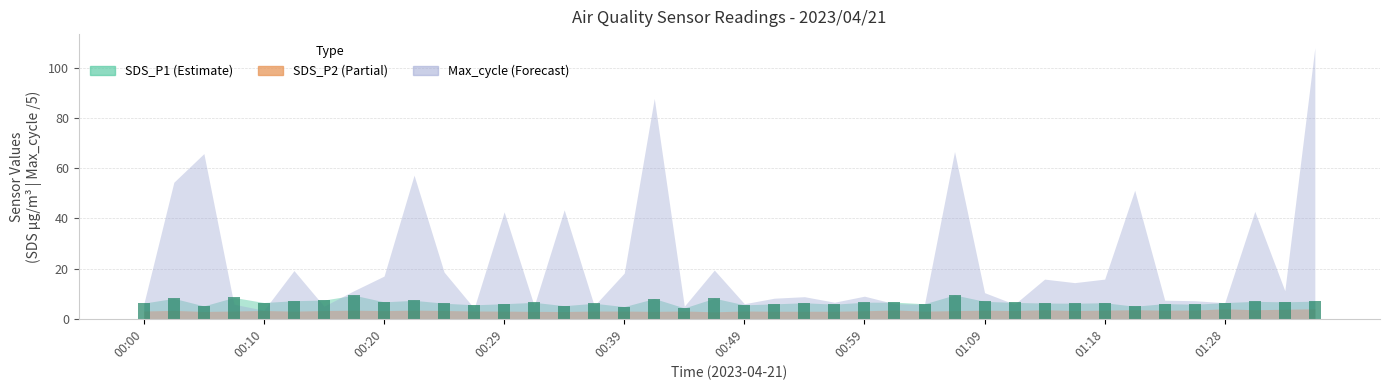

What is the value of the 7th bar from the left?

7.5